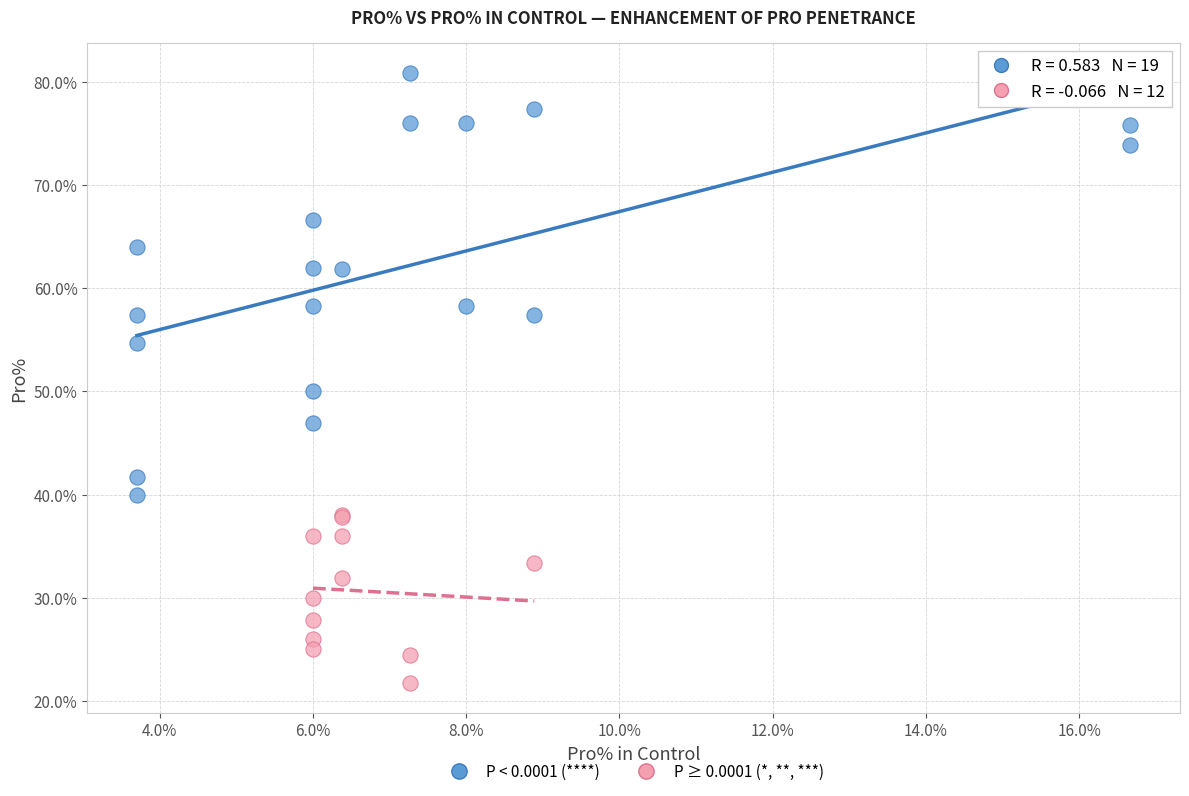

Which series contains the lowest Y value?

P ≥ 0.0001 (*, **, ***)